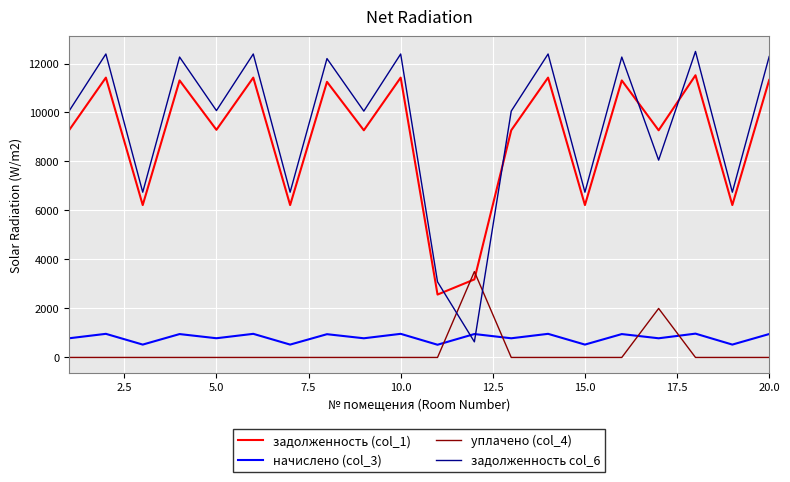

Rank the series by their maximum value, from lowest to highest.

начислено (col_3), уплачено (col_4), задолженность (col_1), задолженность col_6